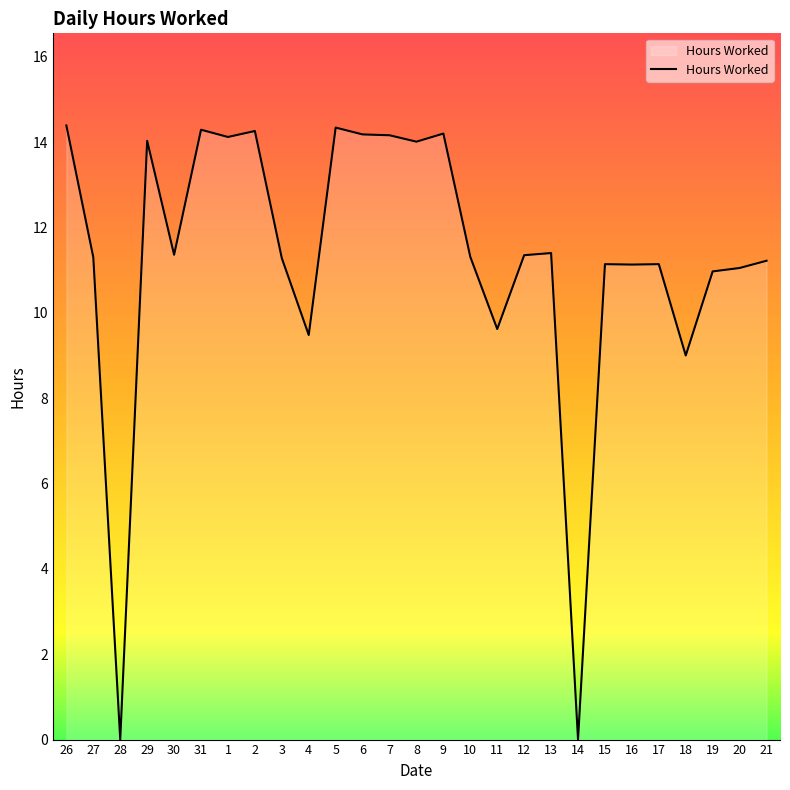

The chart shows a value of 0.0 at 28. True or false?

True